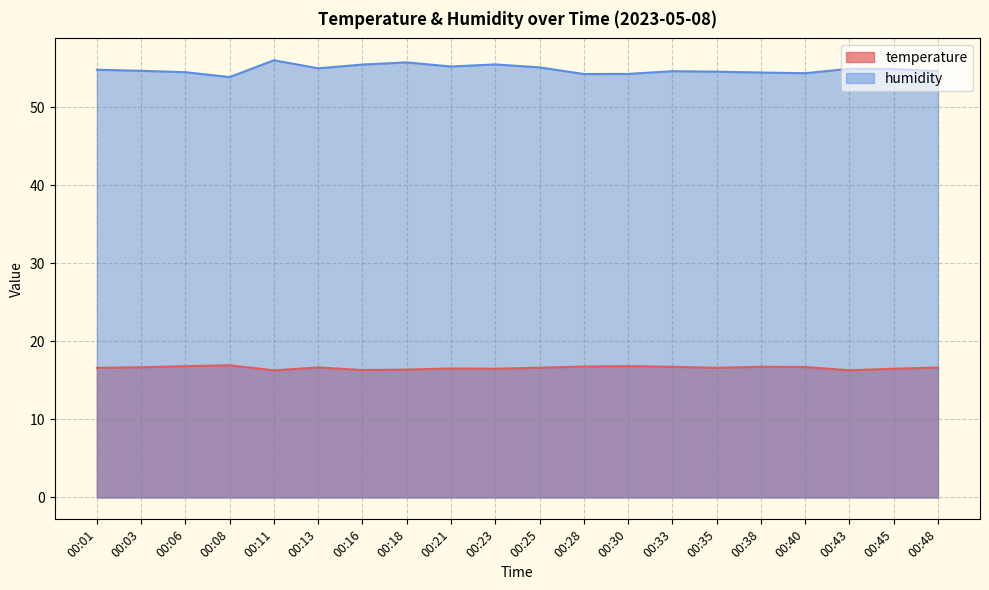

What are all the series names shown in the legend?

temperature, humidity